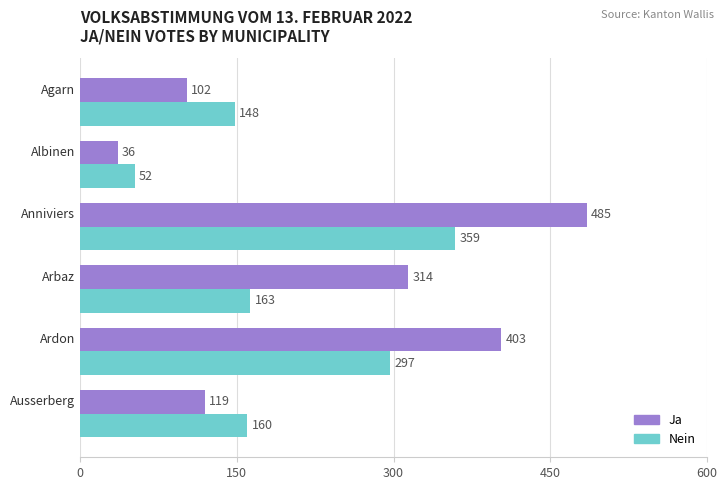

Count the number of data series in this chart.

2